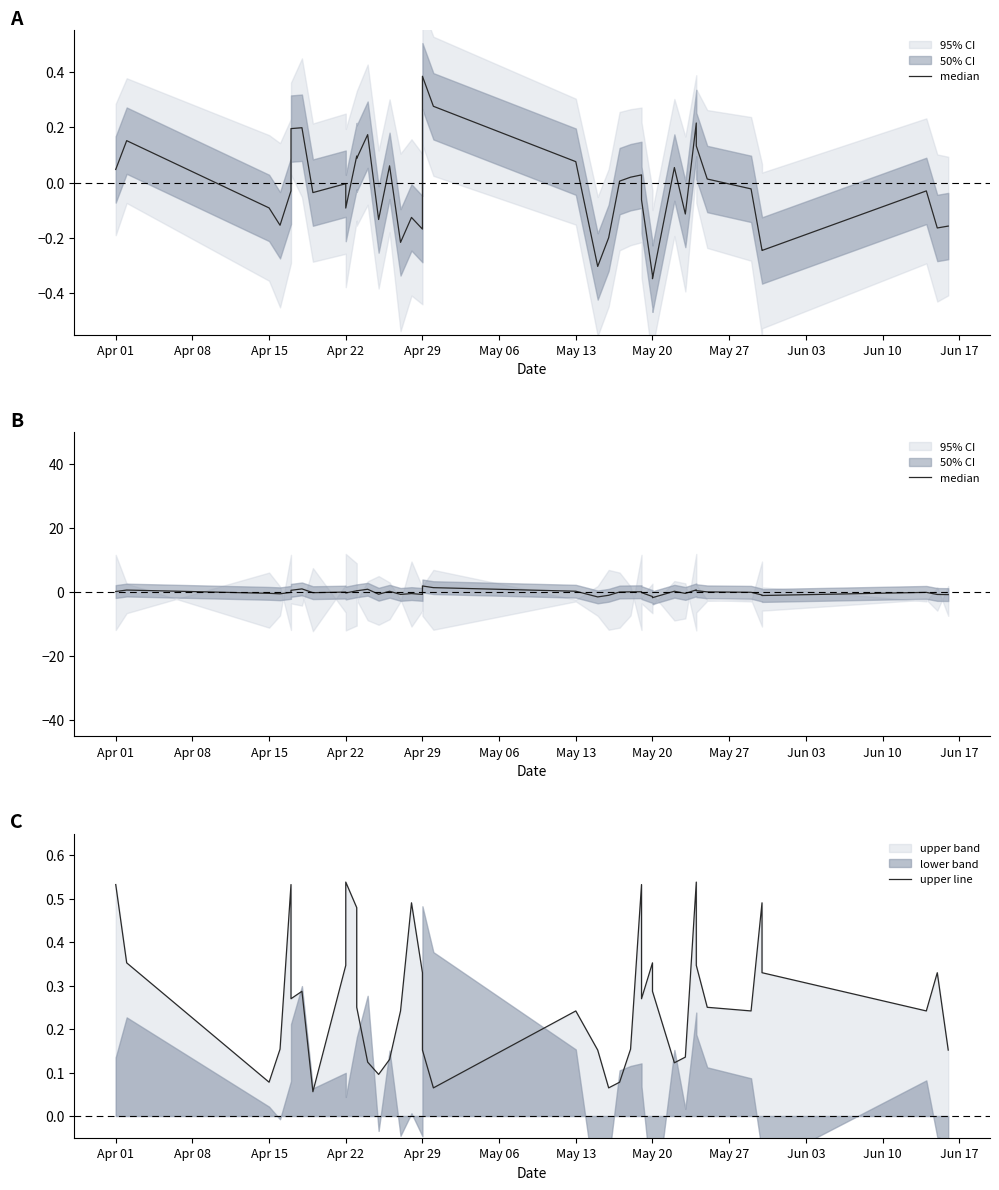

Is the value of median at May 13 greater than the value of upper line at 31?

Yes